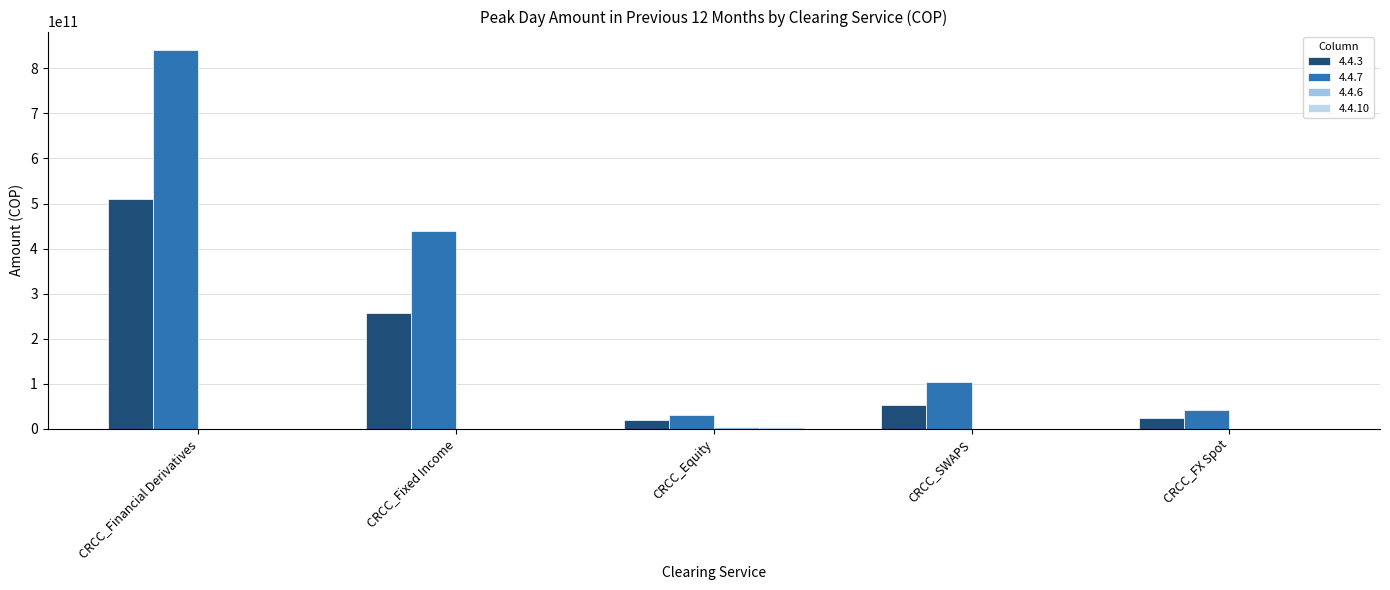

Is the value of 4.4.10 at CRCC_FX Spot greater than the value of 4.4.3 at CRCC_SWAPS?

No